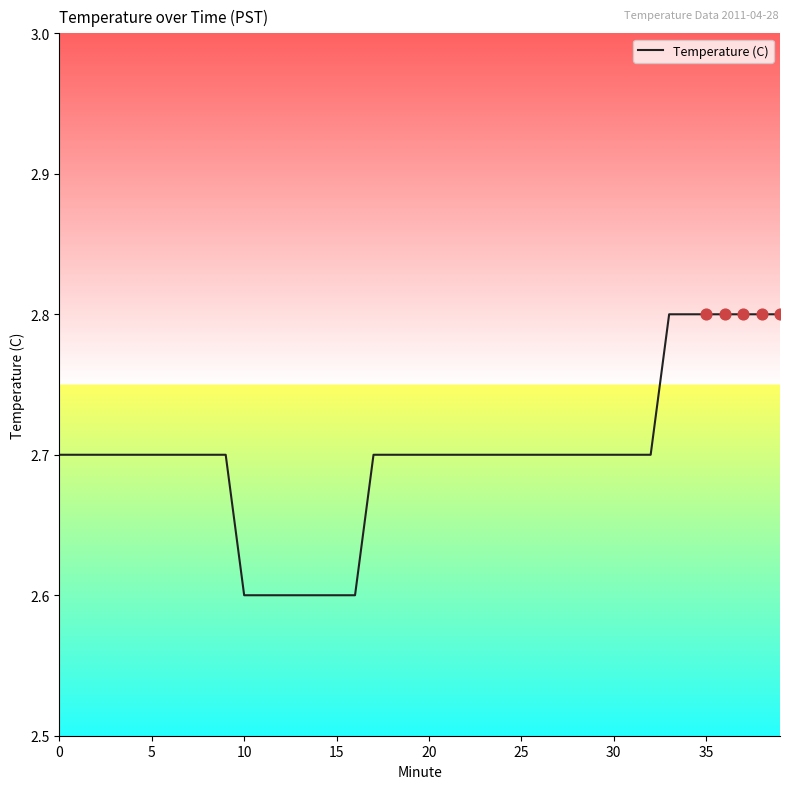

What is the minimum value shown in the chart?

2.6